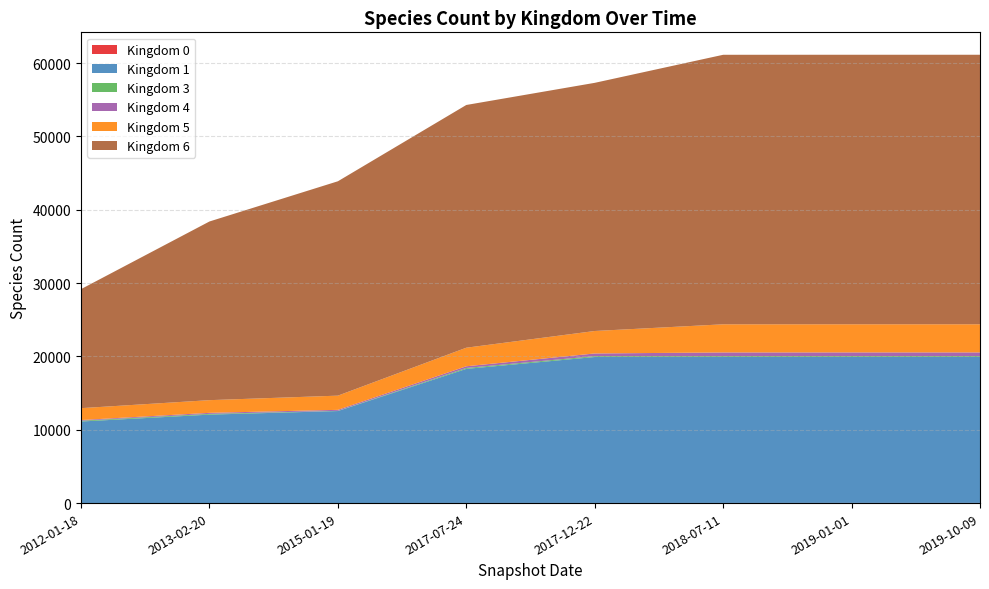

Reading left to right, extract all data points from this chart.

0: 2012-01-18=6	2013-02-20=8	2015-01-19=10	2017-07-24=20	2017-12-22=20	2018-07-11=20	2019-01-01=25	2019-10-09=25
1: 2012-01-18=11121	2013-02-20=12057	2015-01-19=12544	2017-07-24=18286	2017-12-22=19904	2018-07-11=19904	2019-01-01=19904	2019-10-09=19904
3: 2012-01-18=105	2013-02-20=105	2015-01-19=29	2017-07-24=123	2017-12-22=122	2018-07-11=122	2019-01-01=122	2019-10-09=122
4: 2012-01-18=94	2013-02-20=139	2015-01-19=134	2017-07-24=232	2017-12-22=362	2018-07-11=501	2019-01-01=501	2019-10-09=501
5: 2012-01-18=1622	2013-02-20=1730	2015-01-19=1937	2017-07-24=2531	2017-12-22=3063	2018-07-11=3837	2019-01-01=3837	2019-10-09=3837
6: 2012-01-18=16235	2013-02-20=24369	2015-01-19=29238	2017-07-24=33106	2017-12-22=33847	2018-07-11=36760	2019-01-01=36760	2019-10-09=36760